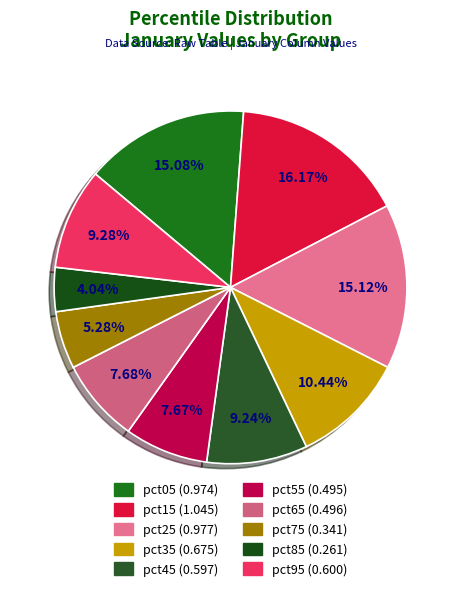

Combined, do pct45 and pct55 account for over 50%?

No